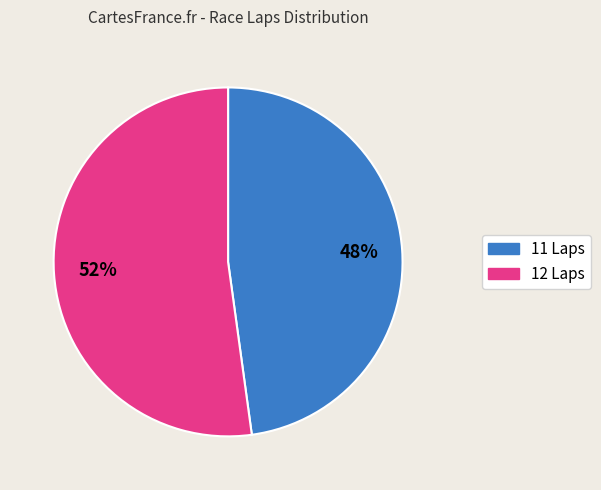

Rank the categories by value from lowest to highest.

11 Laps, 12 Laps